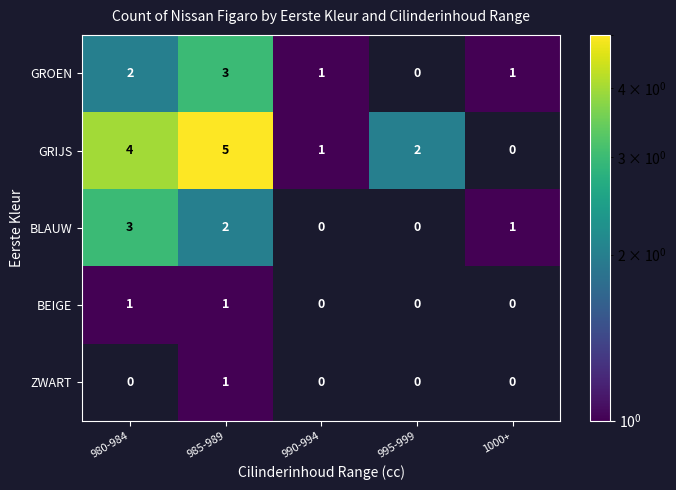

At which category is the sum across all series the highest?

985-989